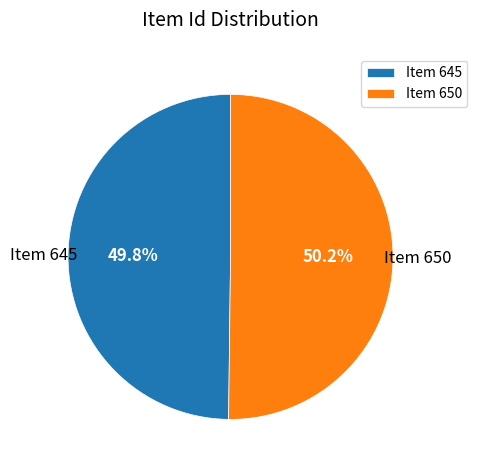

Combined, what portion of the pie is Item 645 and Item 650?

100.0%